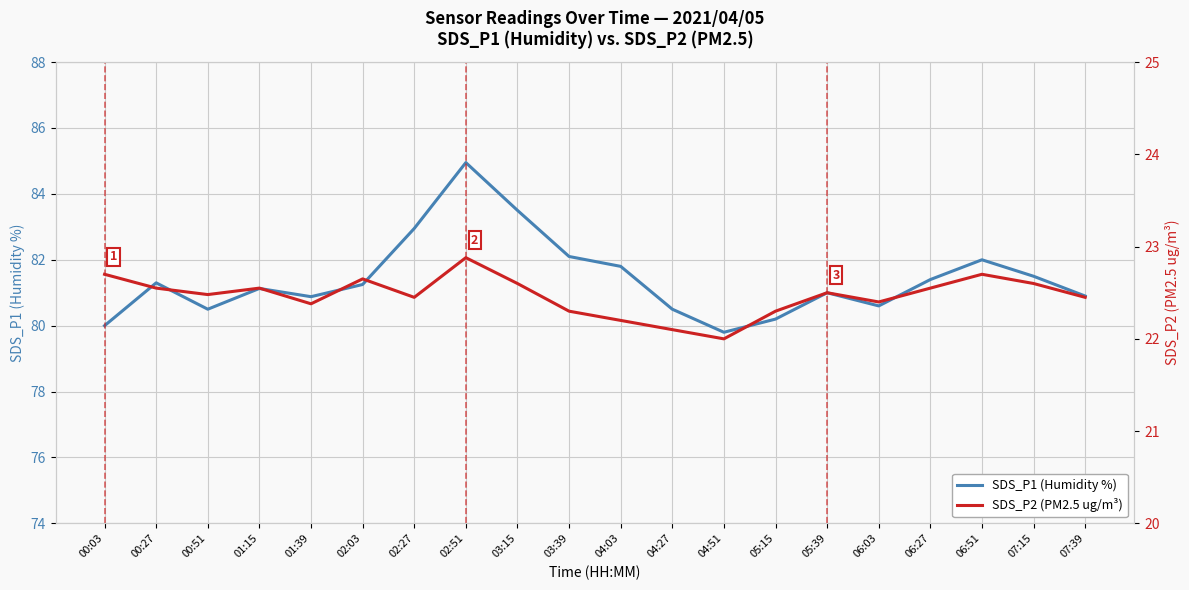

Where is the first local maximum for SDS_P2 (PM2.5 ug/m³)?

01:15